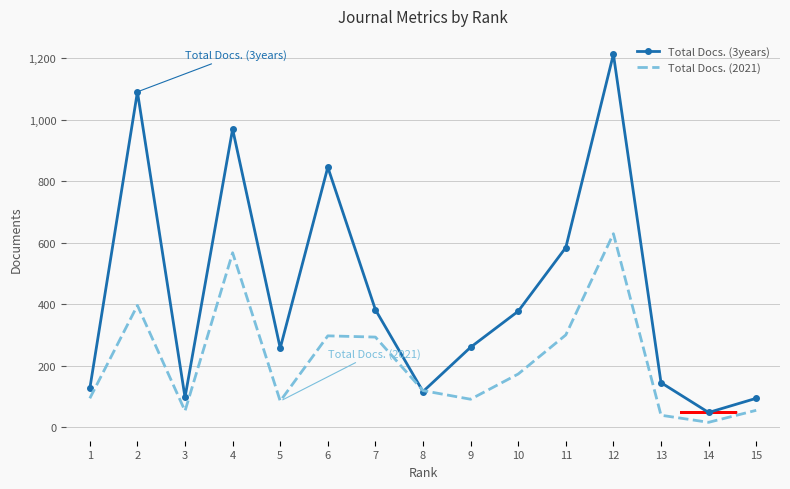

What are all the series names shown in the legend?

Total Docs. (3years), Total Docs. (2021)